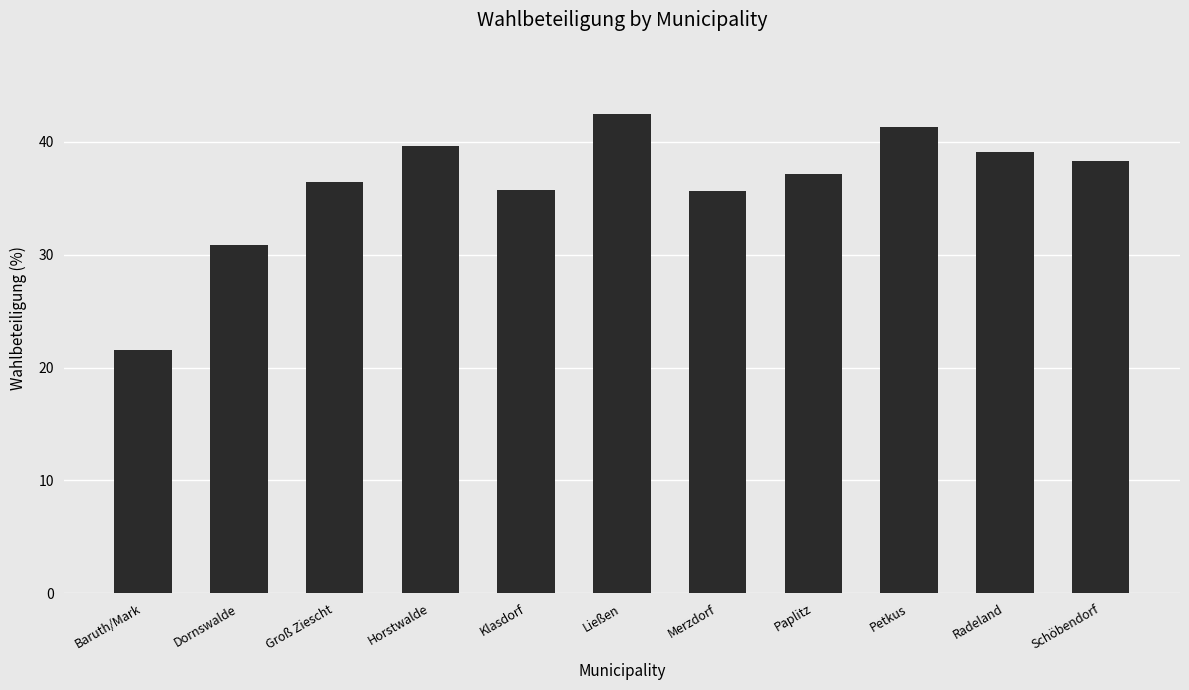

Is it true that the value at Horstwalde is 24.4?

False